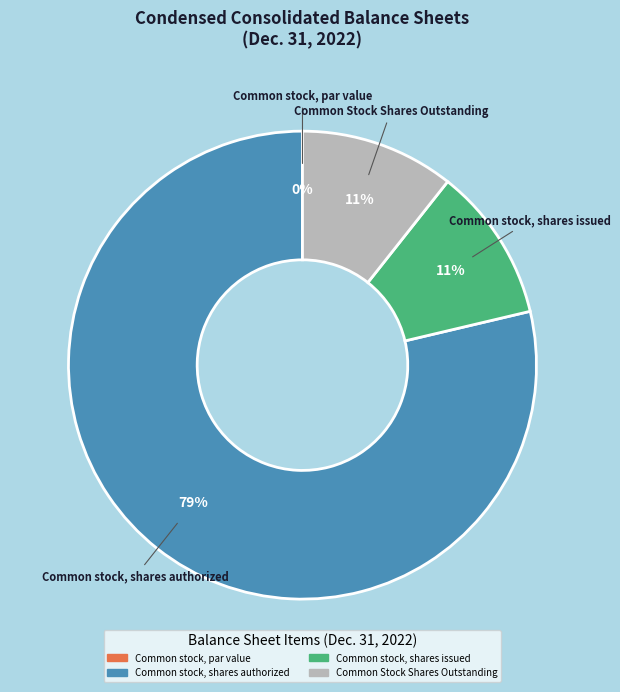

To the nearest percent, what percentage of the pie is Common stock, shares issued?

11%